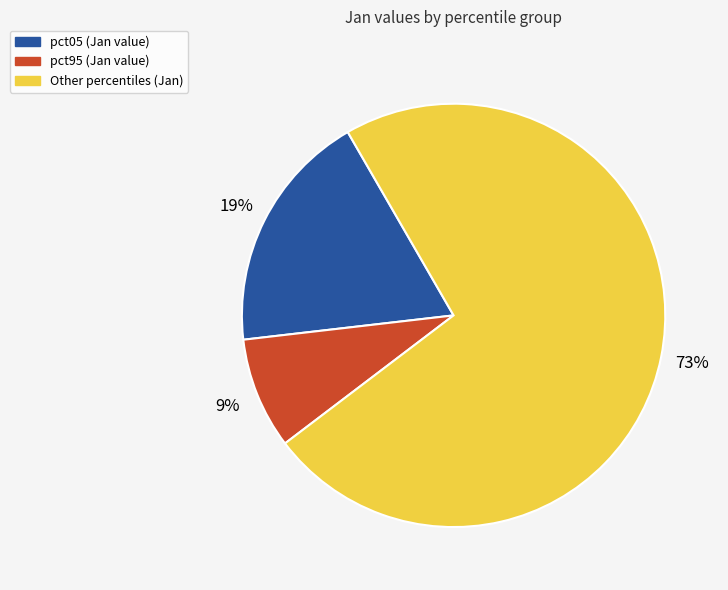

Is there a majority slice in this chart?

Yes